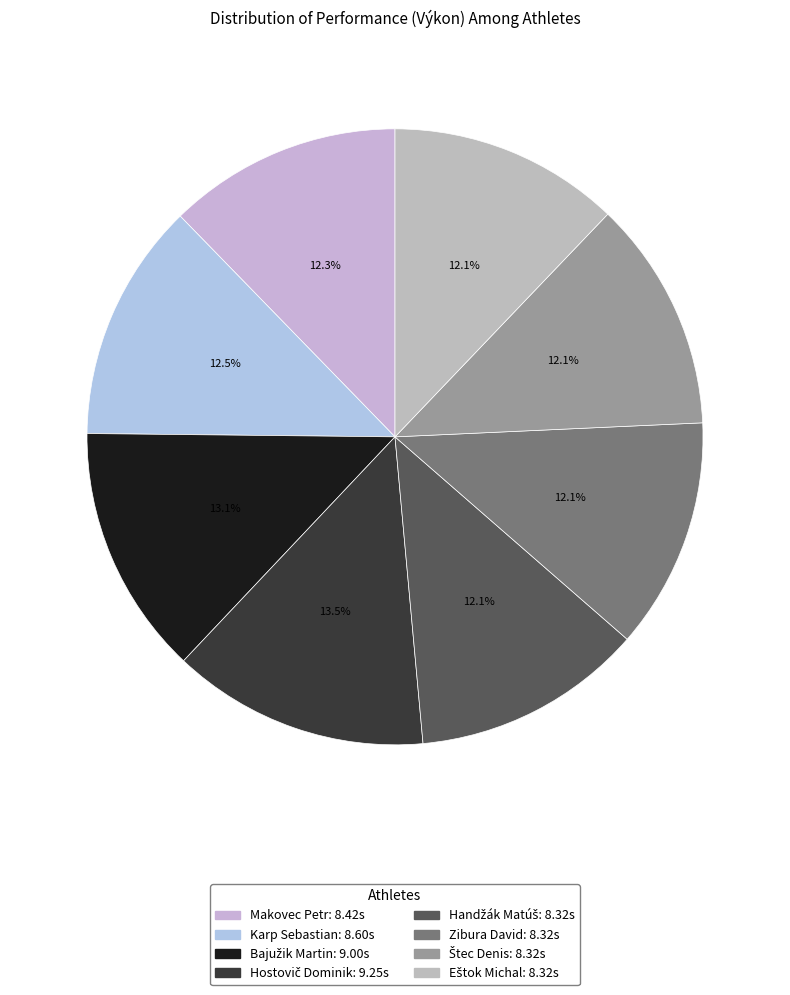

Which has a higher value, Hostovič Dominik or Handžák Matúš?

Hostovič Dominik